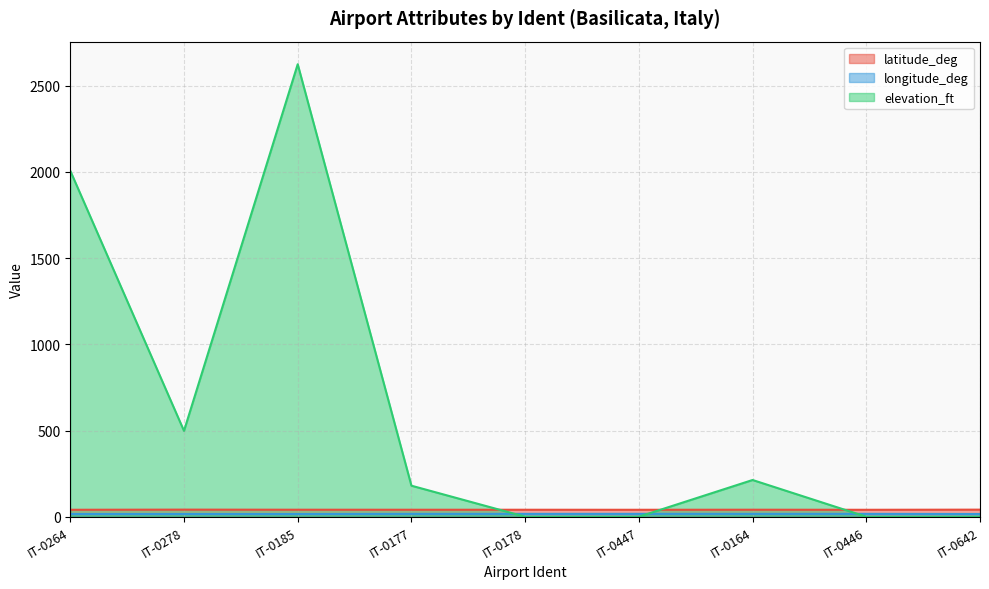

What is the label of the 6th point from the left?

IT-0447